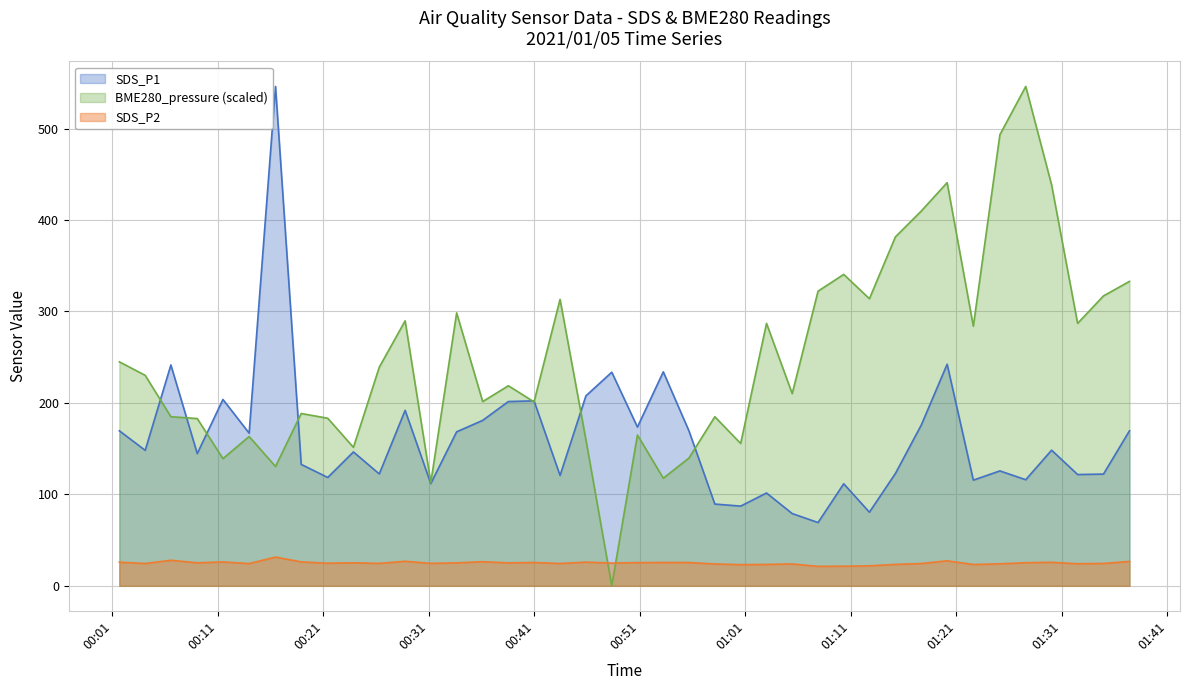

What are all the series names shown in the legend?

SDS_P1, BME280_pressure (scaled), SDS_P2